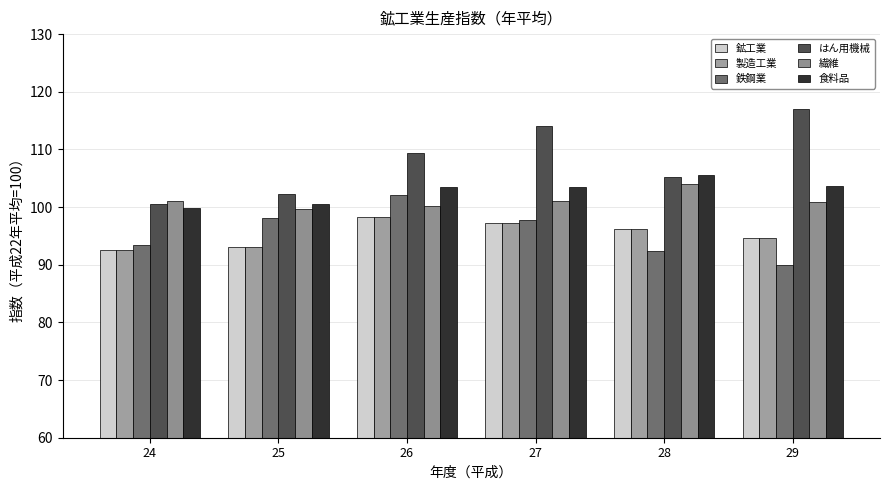

What are all the series names shown in the legend?

鉱工業, 製造工業, 鉄鋼業, はん用機械, 繊維, 食料品